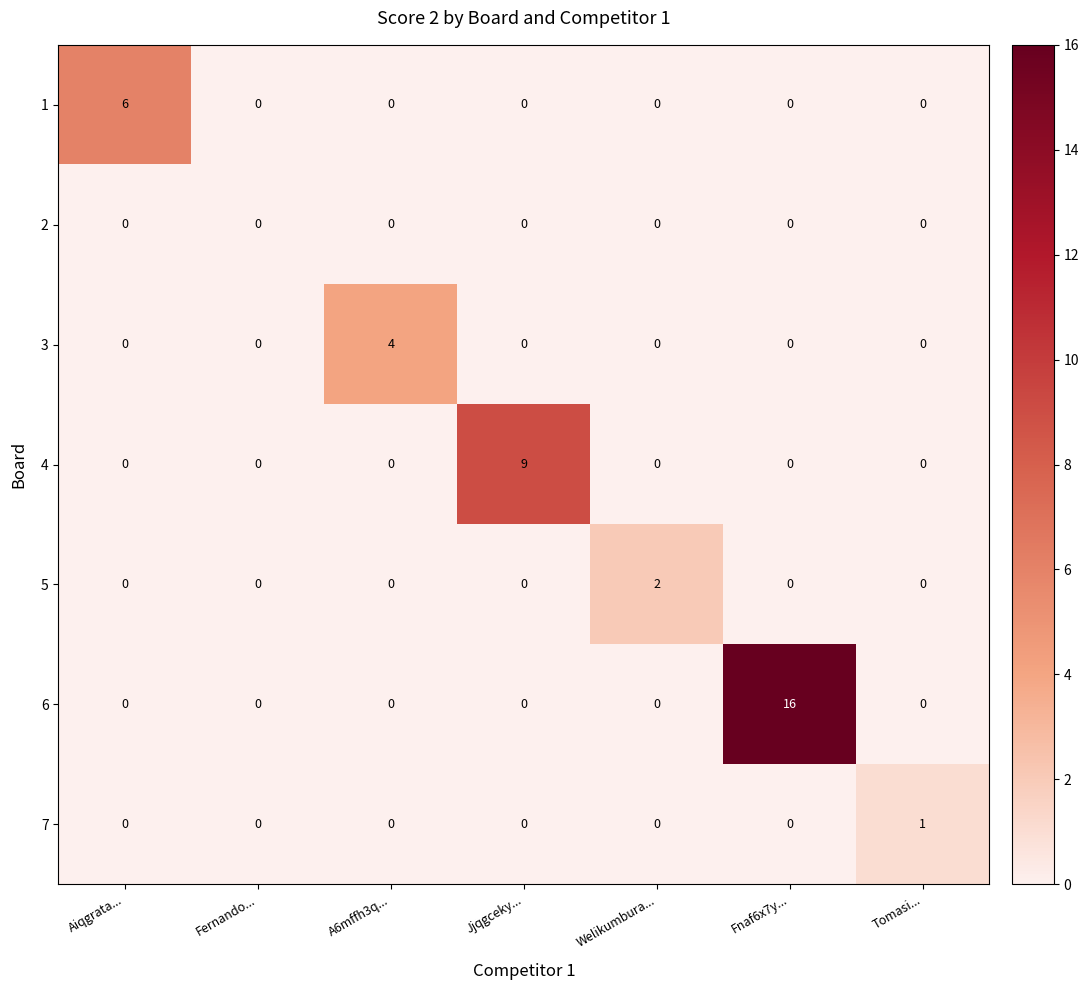

How many 5 values are between 0 and 1?

6